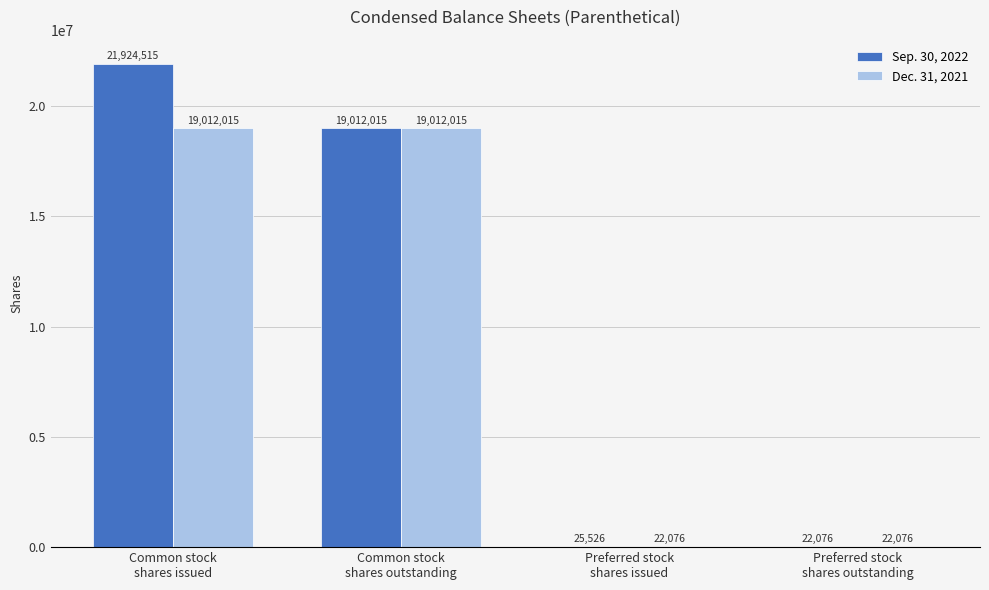

What is the maximum value shown in the chart?

21924515